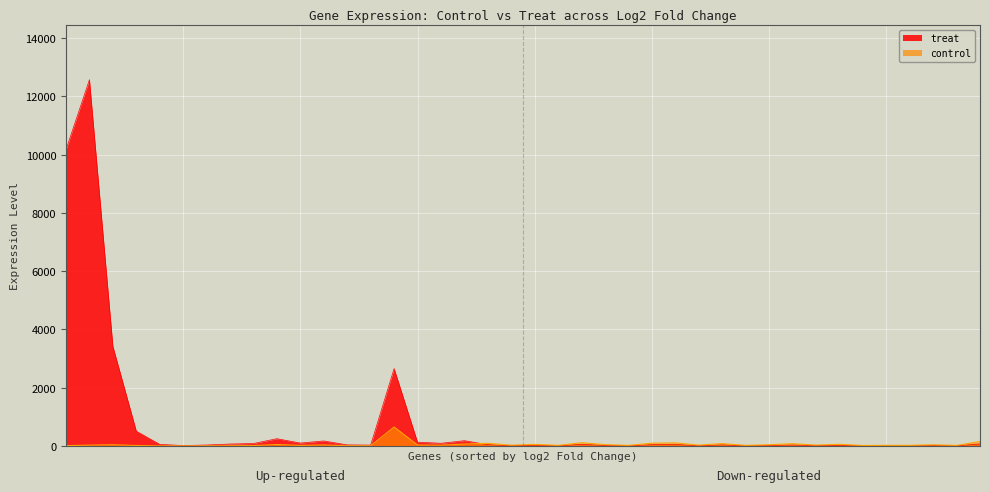

At which label is control closest to 326?

39